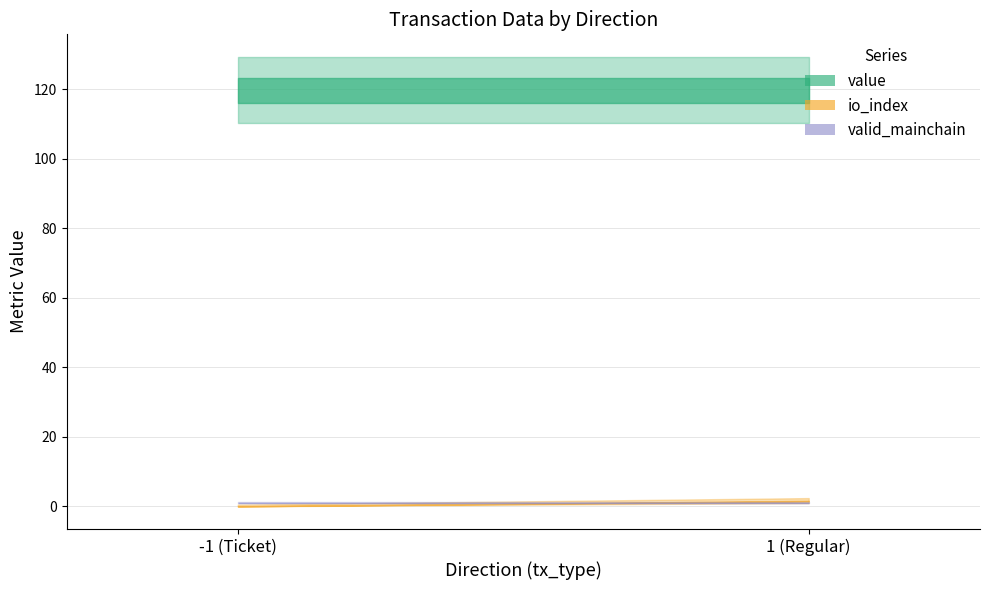

Between 1 and 1, which is larger?

1